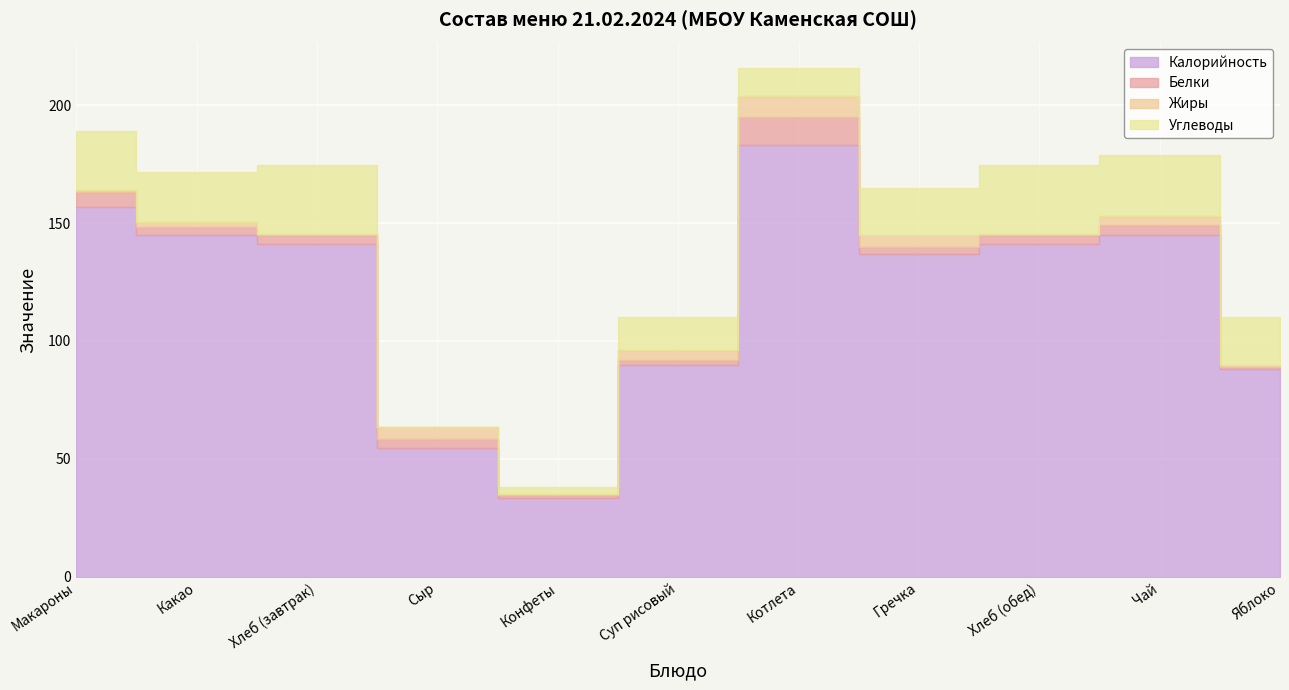

The value of Жиры at Какао is 0.8. True or false?

False